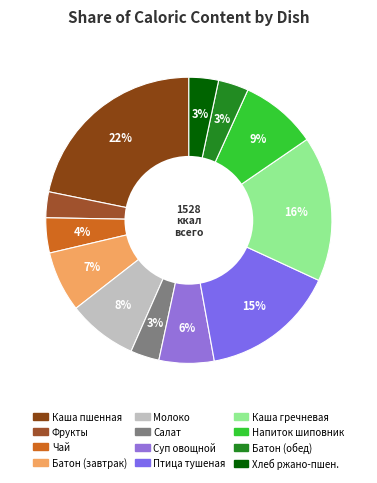

Does any single category account for the majority?

No